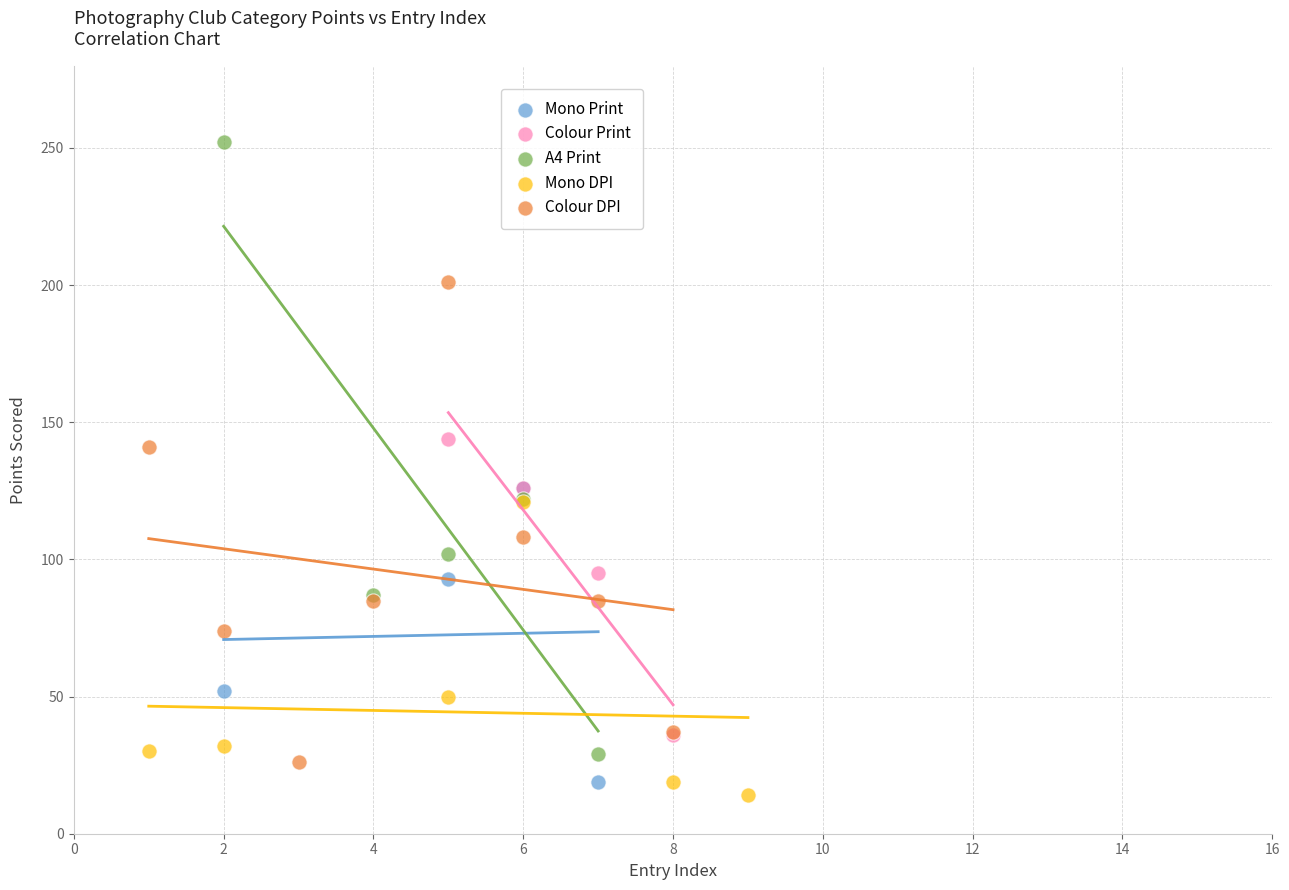

What are all the series names shown in the legend?

Mono Print, Colour Print, A4 Print, Mono DPI, Colour DPI